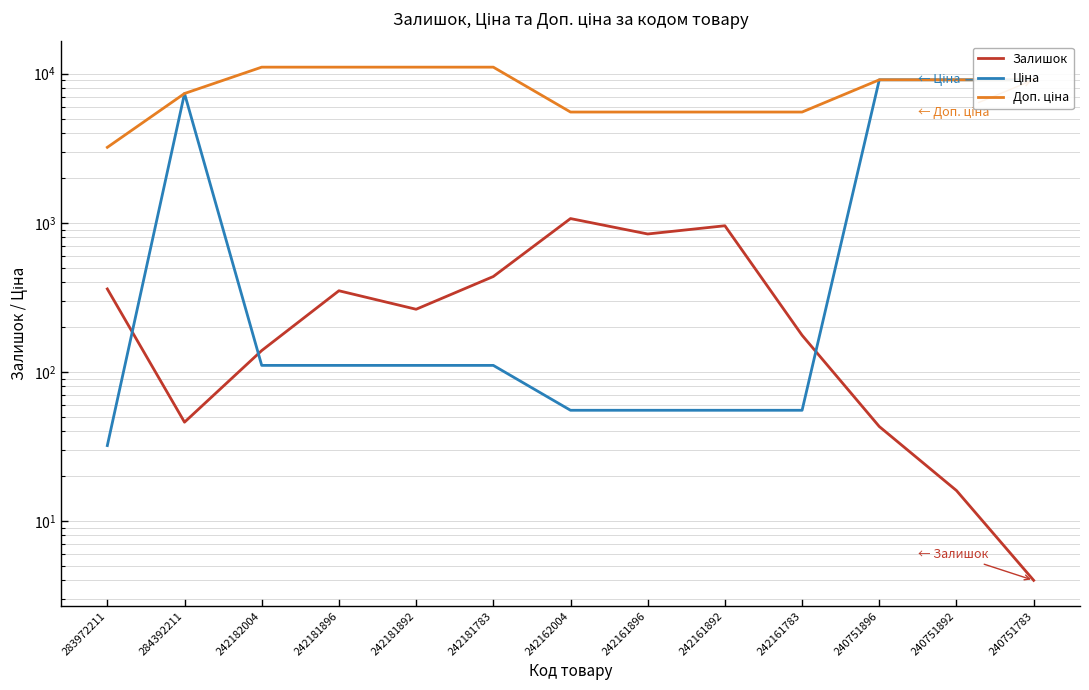

What is the sum of the Залишок values at 242162004 and 240751783?

1071.0